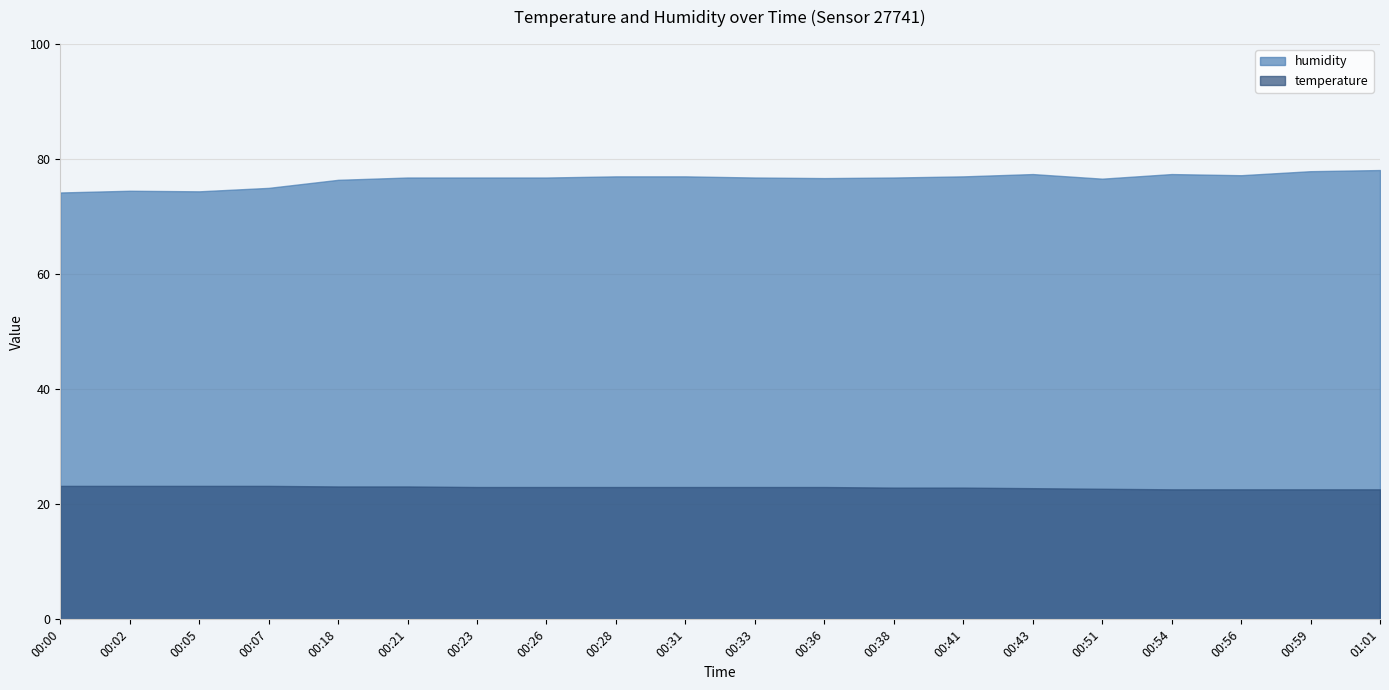

Is the value of temperature at 00:59 greater than the value of humidity at 00:51?

No